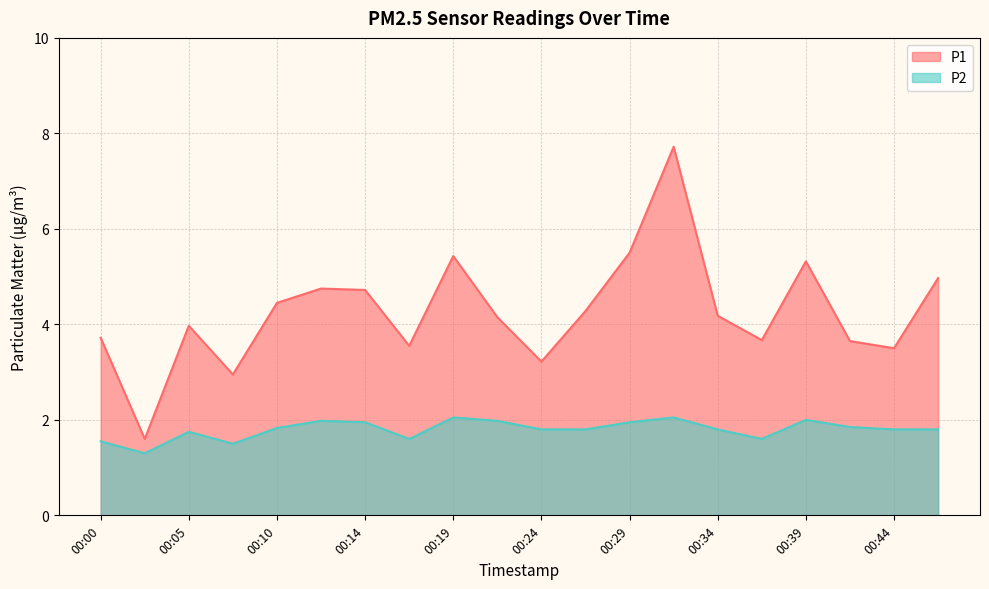

Which series has the widest spread of values?

P1